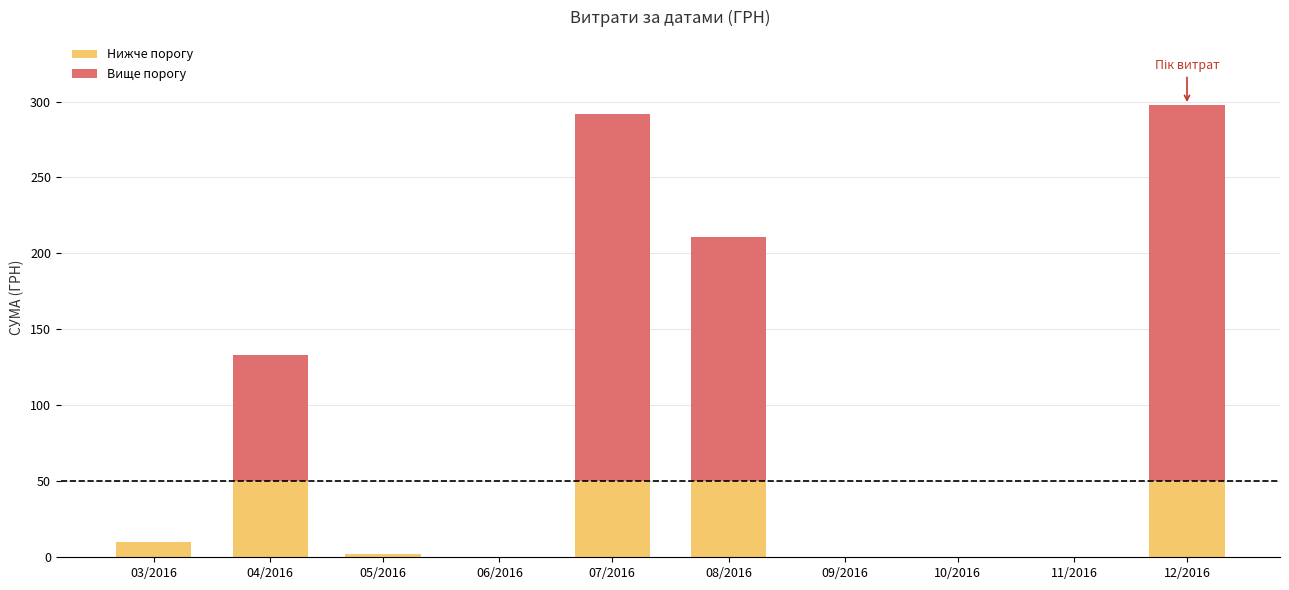

List the series in order of their peak value, highest first.

Вище порогу, Нижче порогу